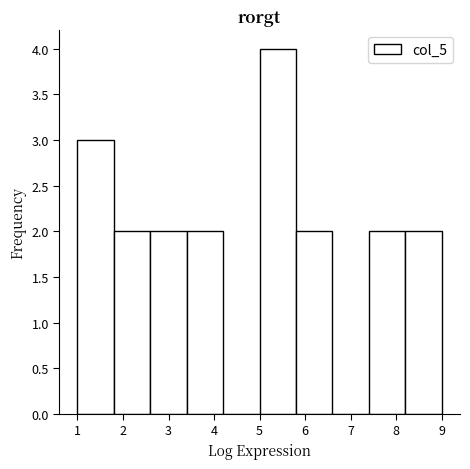

How tall is the bar that spans 3.4 to 4.2 on the x-axis? The values are not printed on the chart, so give them approximately, as read against the axis.

2